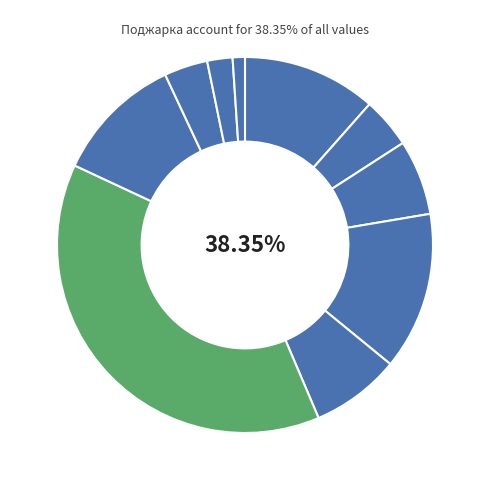

To the nearest percent, what is the combined percentage of Чай с сахаром and Хлеб пшеничный (обед)?

3%